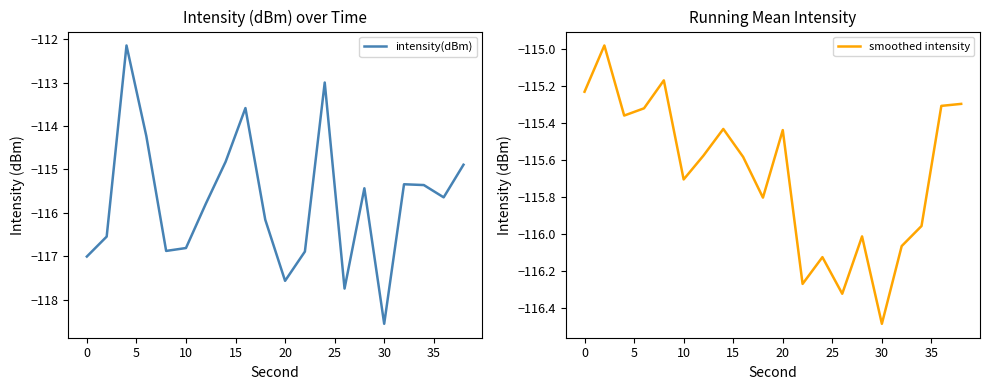

What is the highest value of the intensity(dBm) series?

-112.1